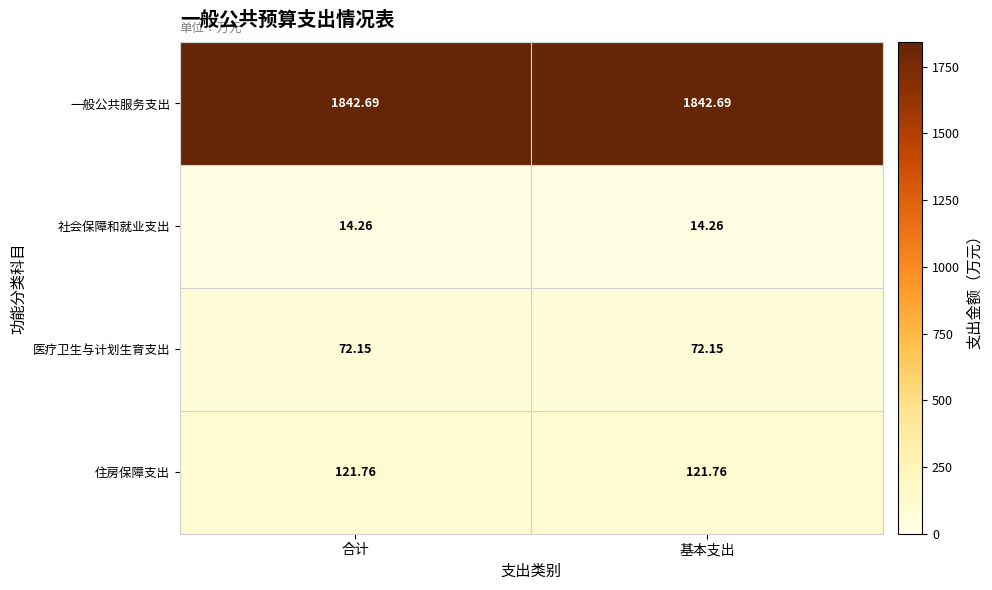

Rank the series by their maximum value, from highest to lowest.

一般公共服务支出, 住房保障支出, 医疗卫生与计划生育支出, 社会保障和就业支出